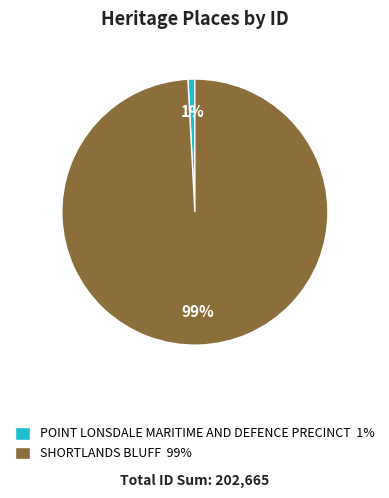

Which has a higher value, POINT LONSDALE MARITIME AND DEFENCE PRECINCT 1% or SHORTLANDS BLUFF 99%?

SHORTLANDS BLUFF 99%